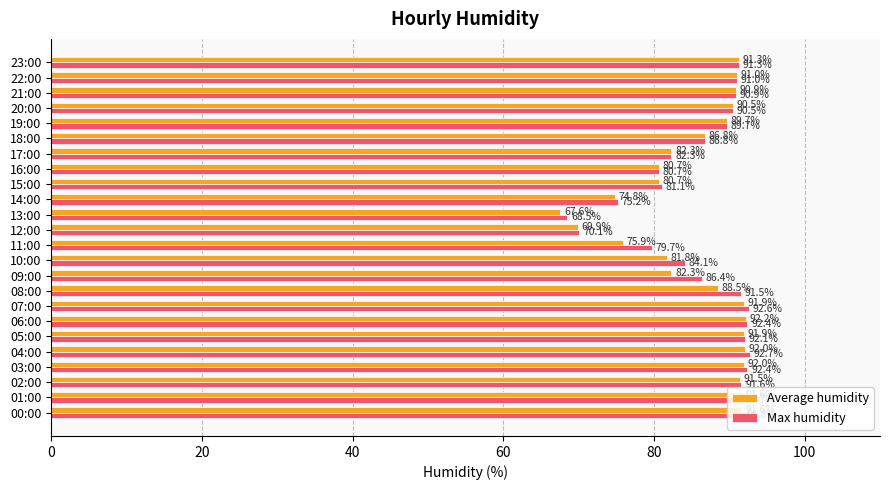

True or false: Average humidity has a value of 92.2 at 06:00.

True